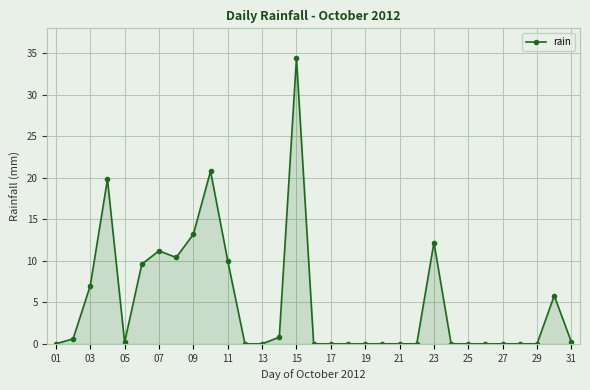

What is the greatest value displayed?

34.4